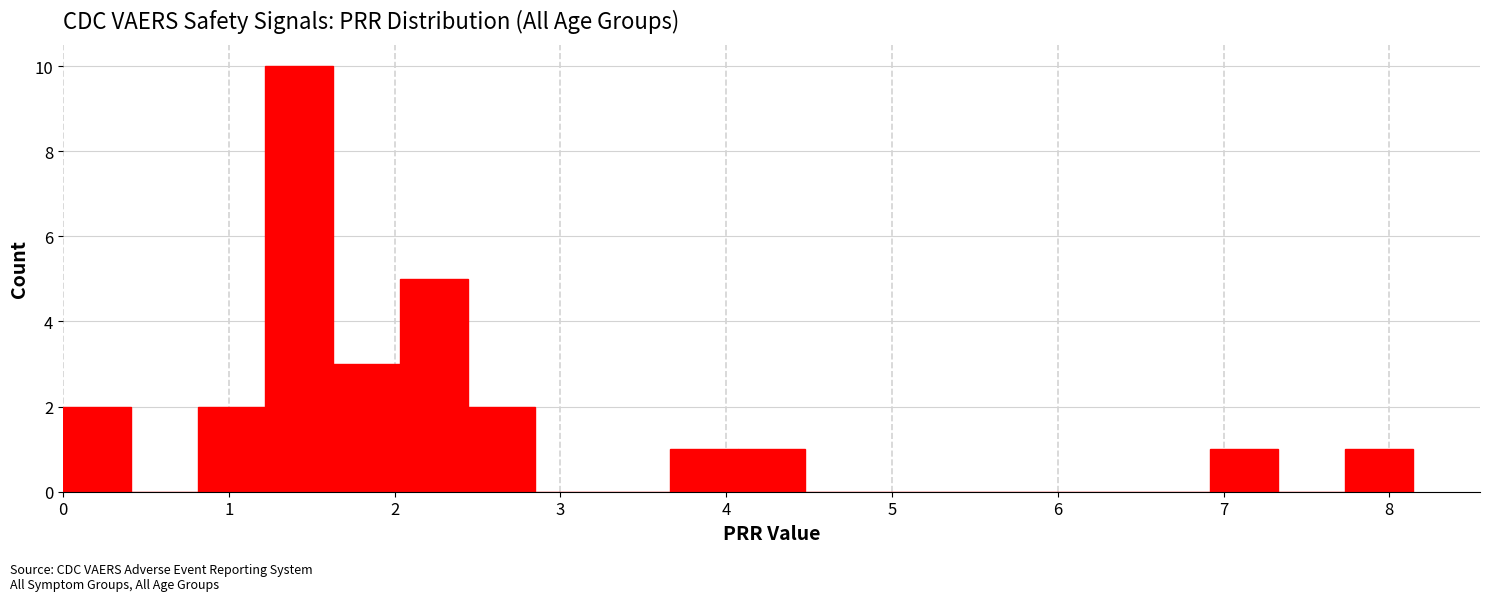

How tall is the bar that spans 2.0 to 2.4 on the x-axis? Neither the bar edges nor the heights are printed on the chart, so give them approximately, as read against the axes.

5